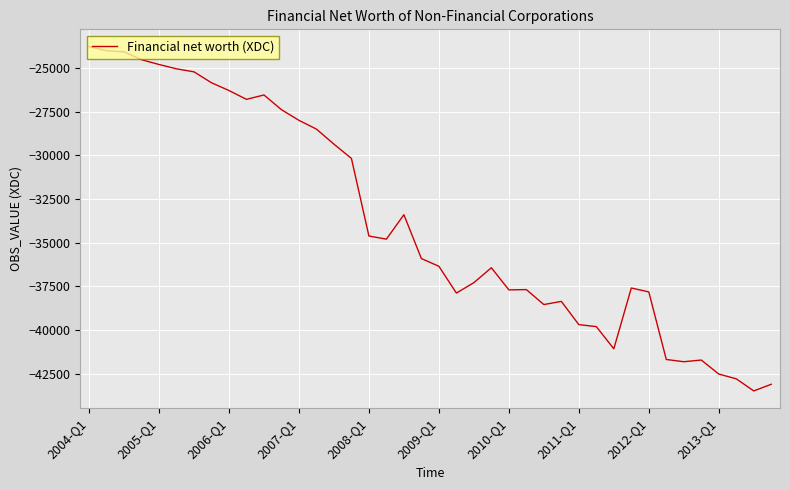

What is the minimum value shown in the chart?

-43486.1